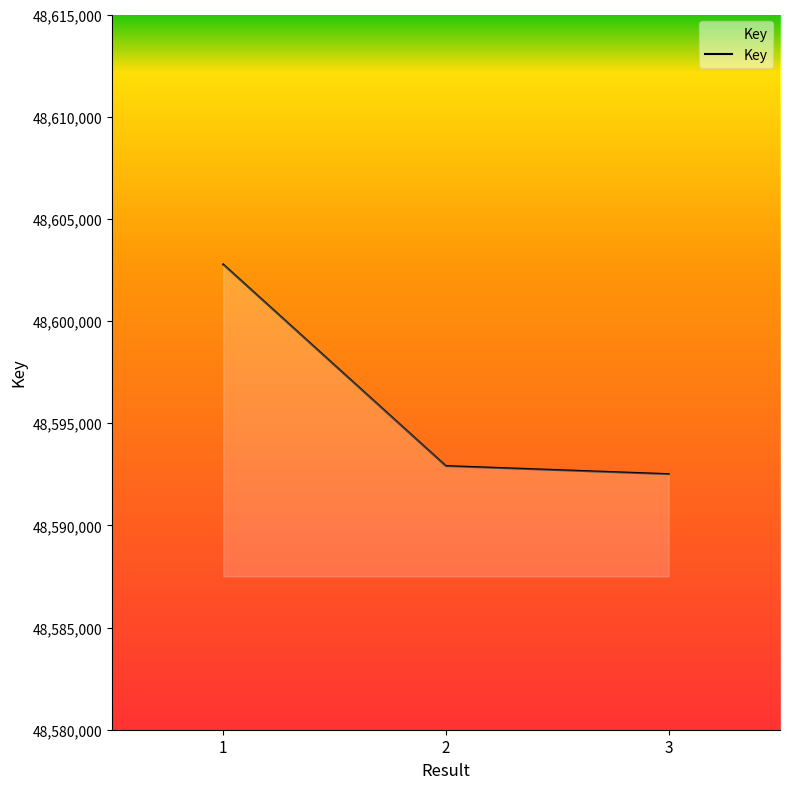

What is the change in value from 1 to 3?

-10263